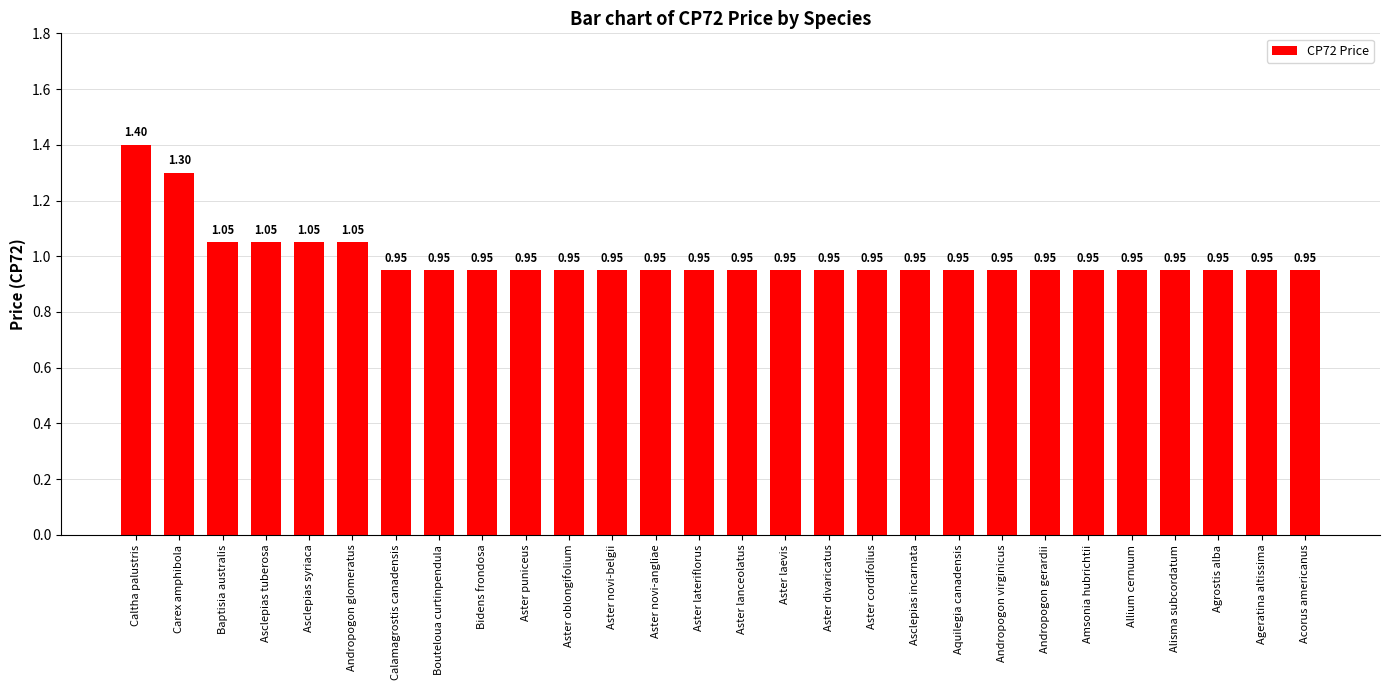

How many distinct data groups are displayed?

1